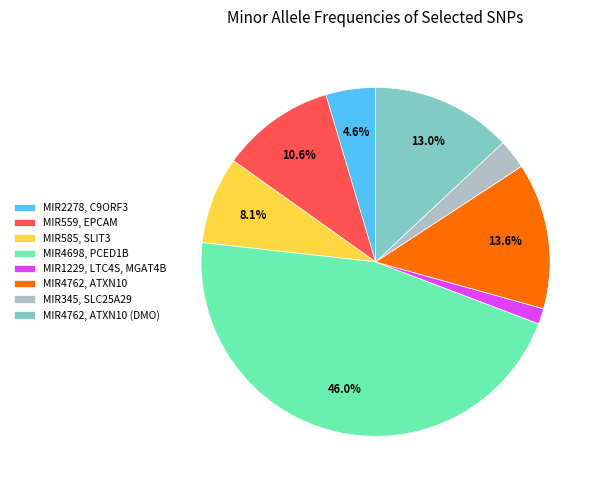

What percentage is NOT represented by MIR4762, ATXN10 (DMO)?

87.0%